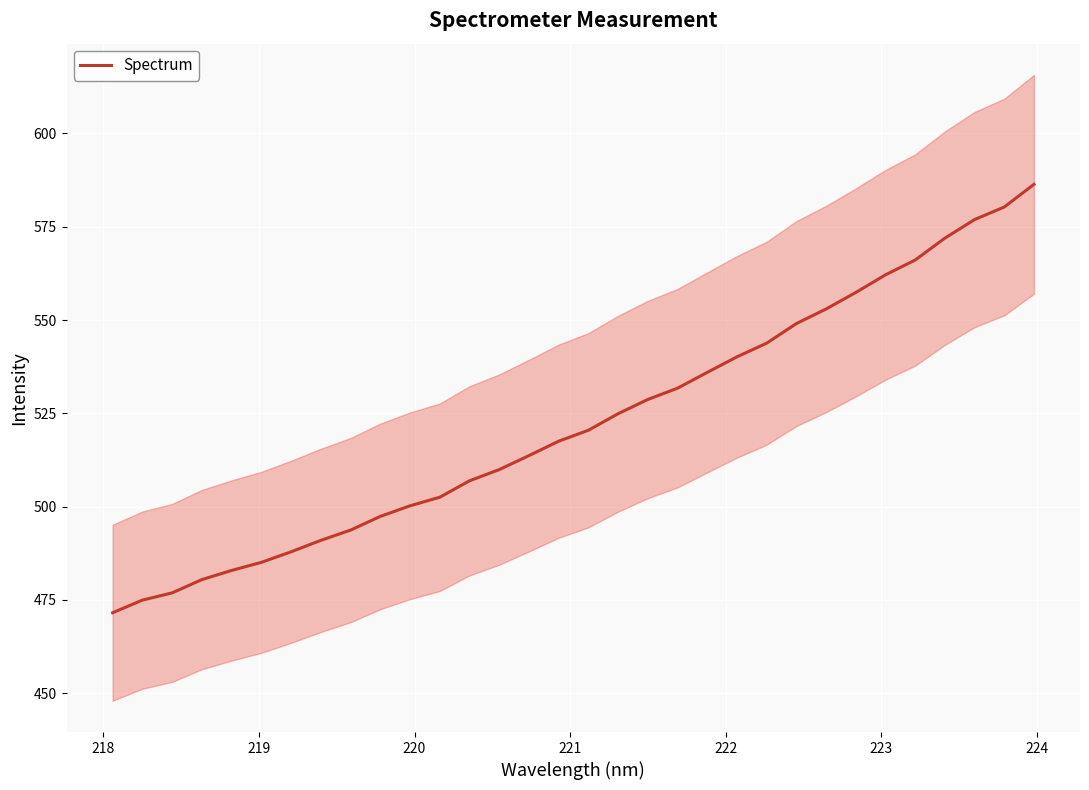

What is the highest value of the Spectrum series?

586.4